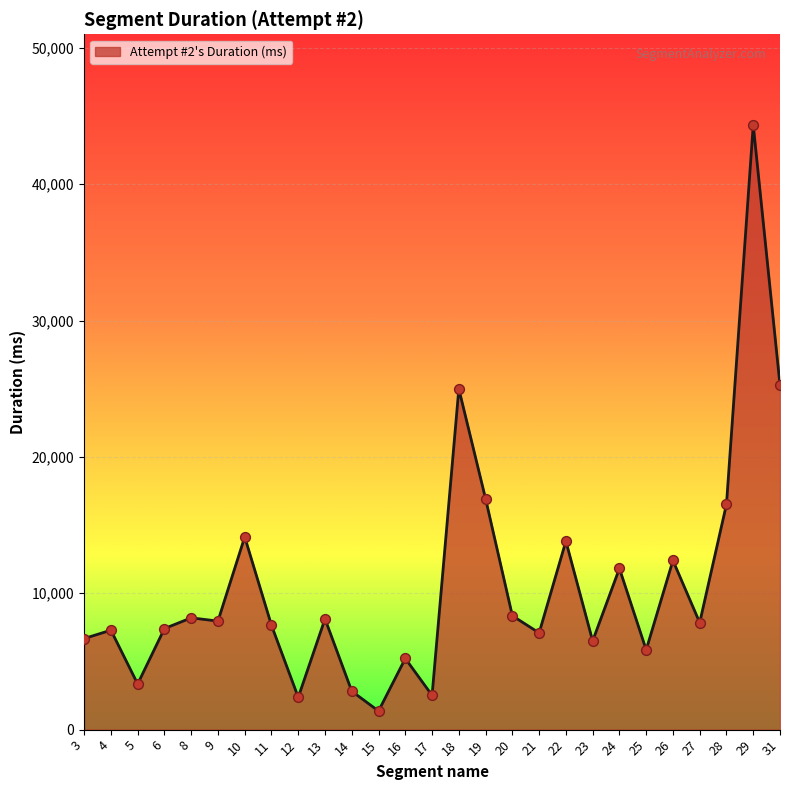

What is the change in value from 25 to 27?

+1999